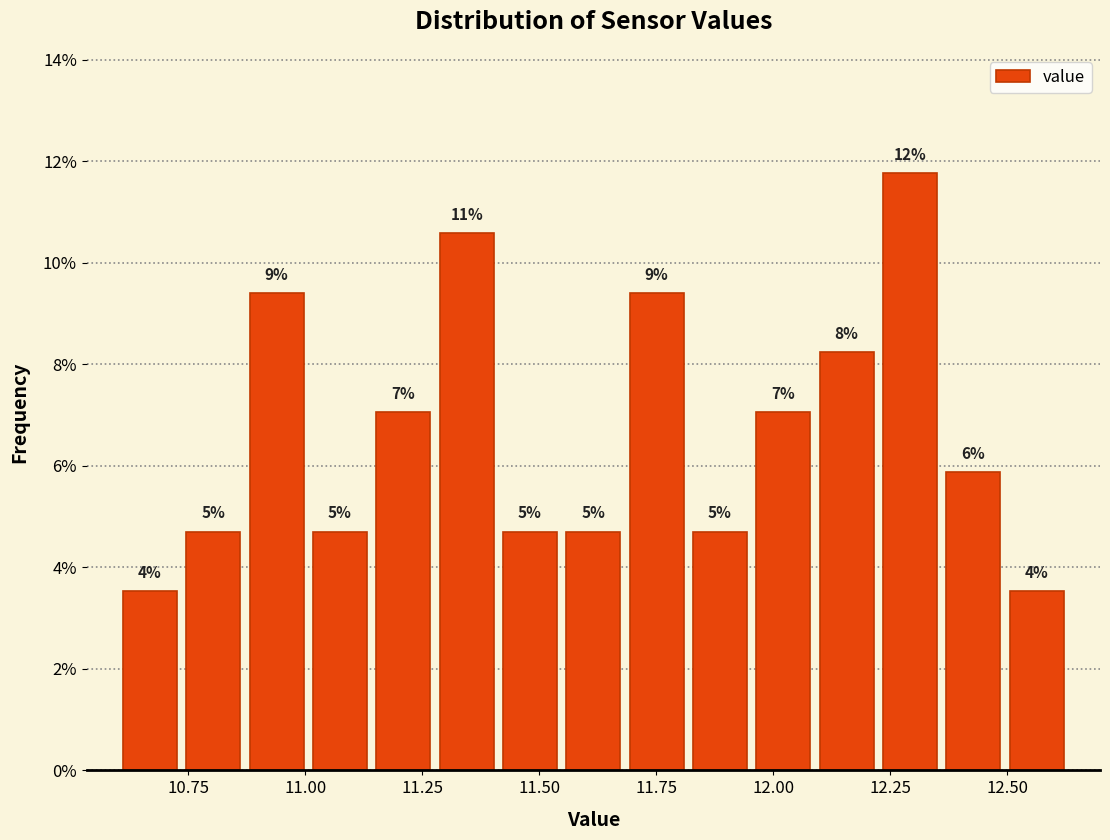

Around what value on the x-axis is the tallest bar? Give the approximate position of its centre, as read against the axis.

12.30